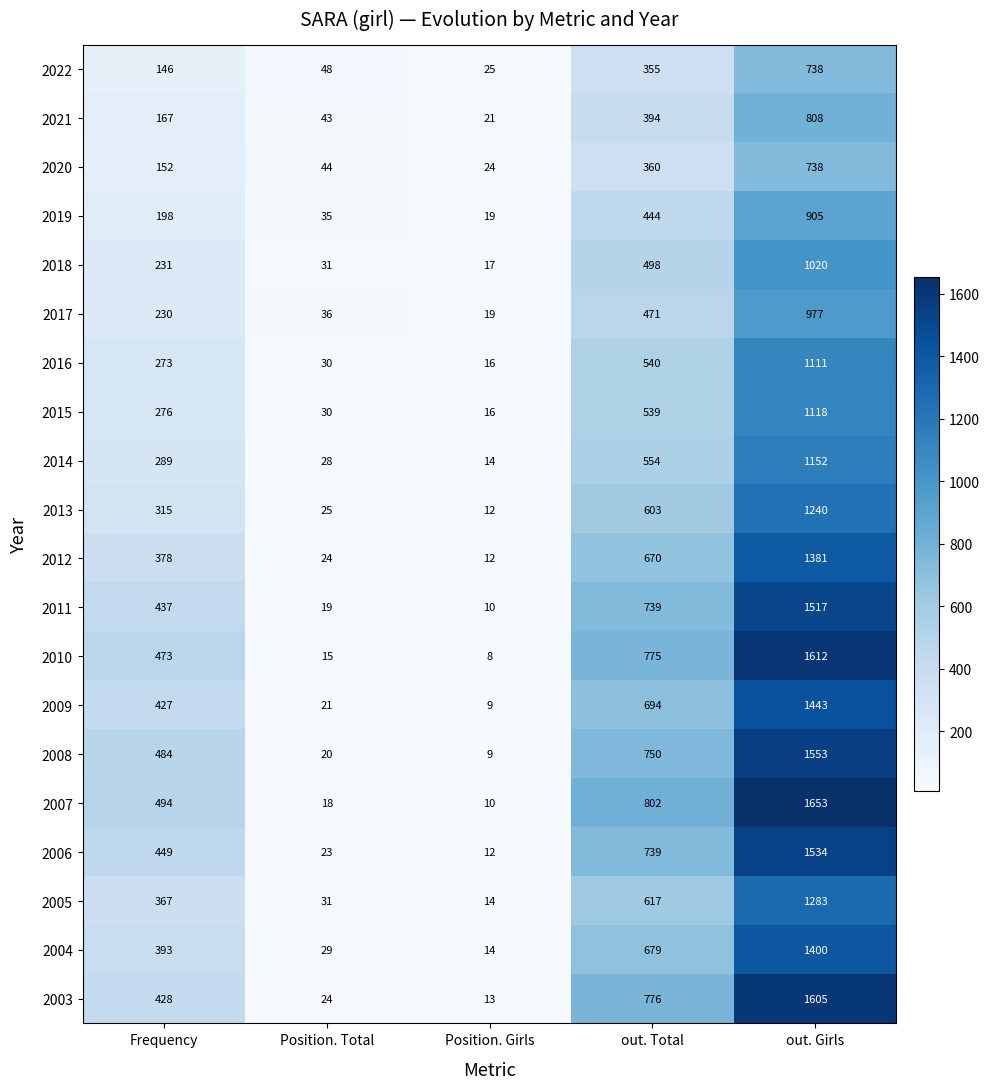

What is the minimum value shown in the chart?

8